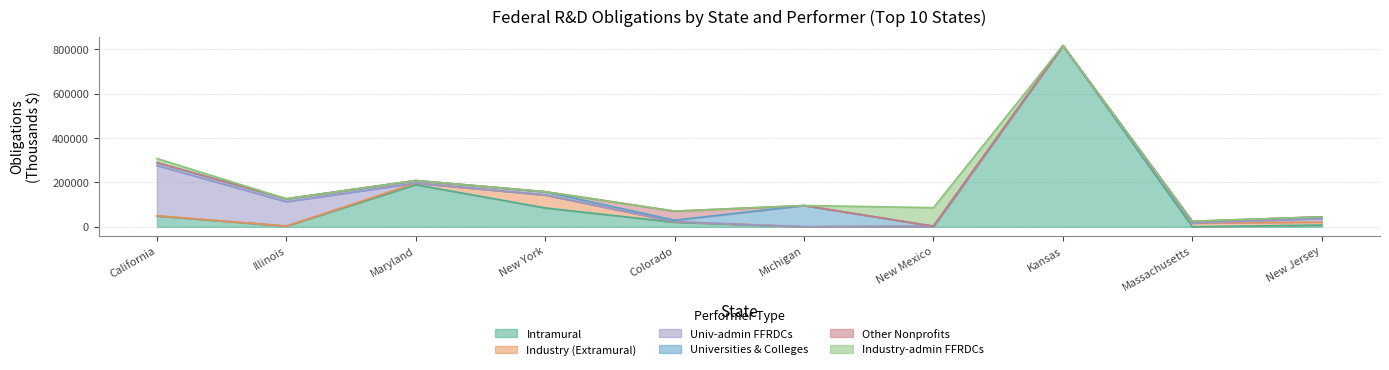

What is the value of the Universities_and_colleges point at the 6th from the left?

95672.8